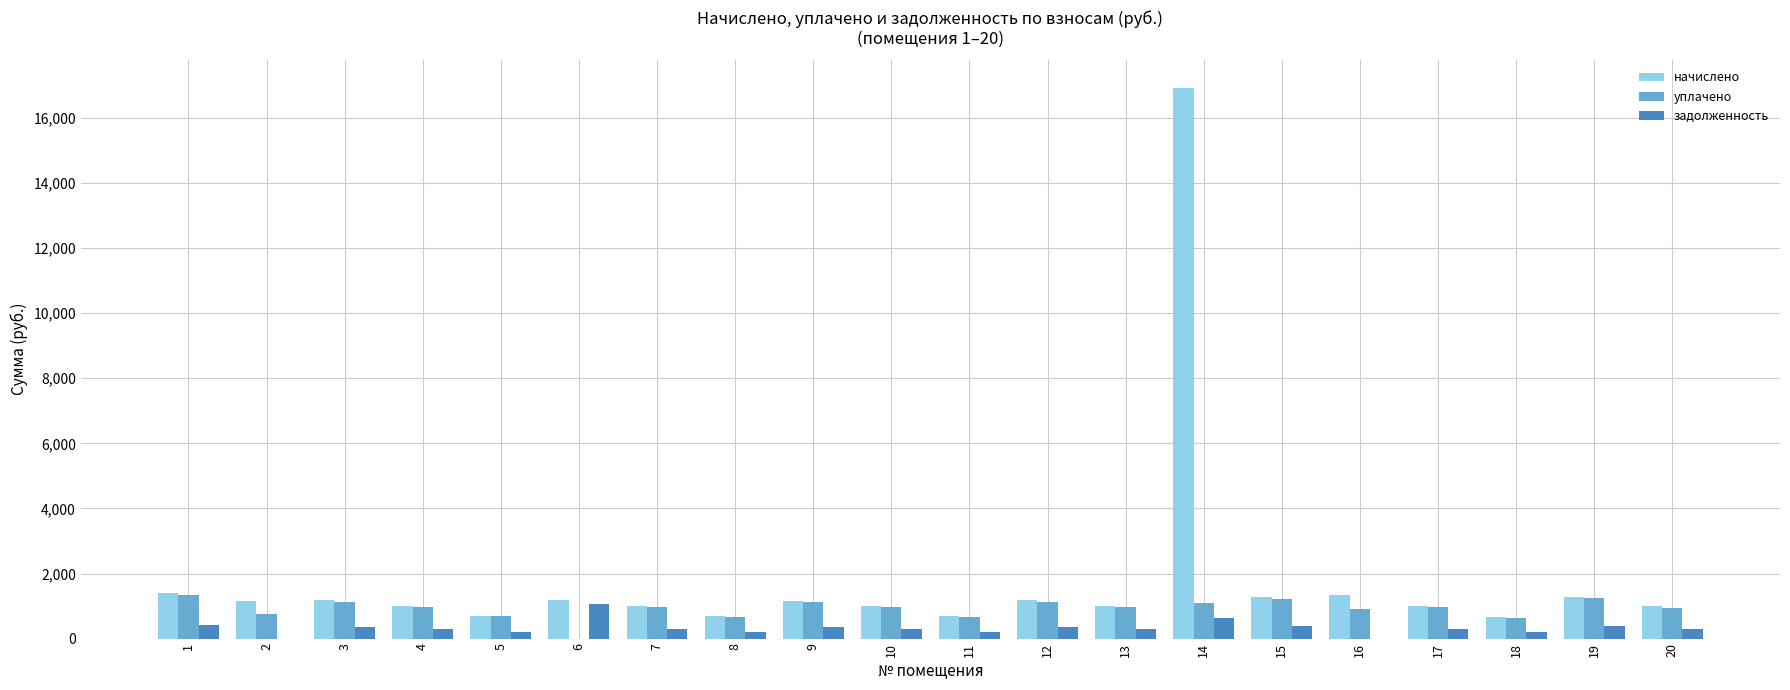

Between 8 and 14, which series saw the biggest shift?

начислено